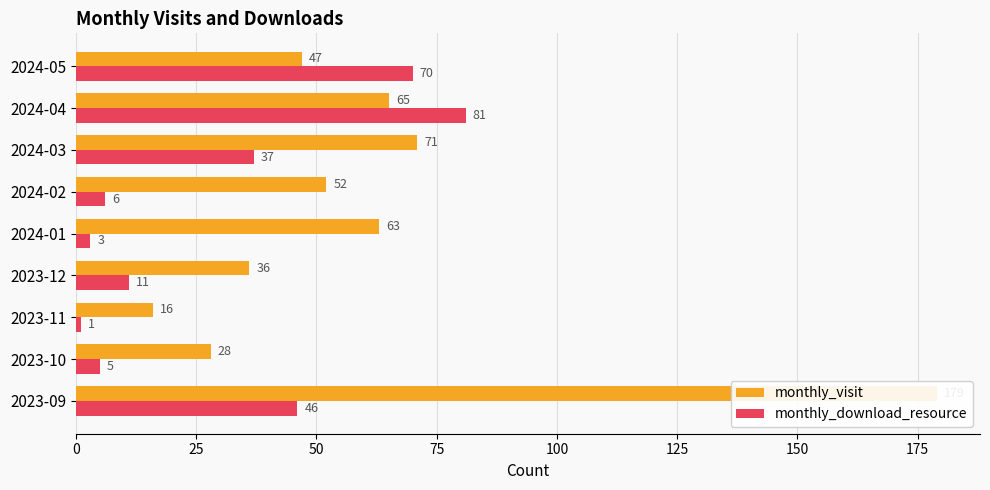

Which series changed the most between 2023-12 and 2024-05?

monthly_download_resource